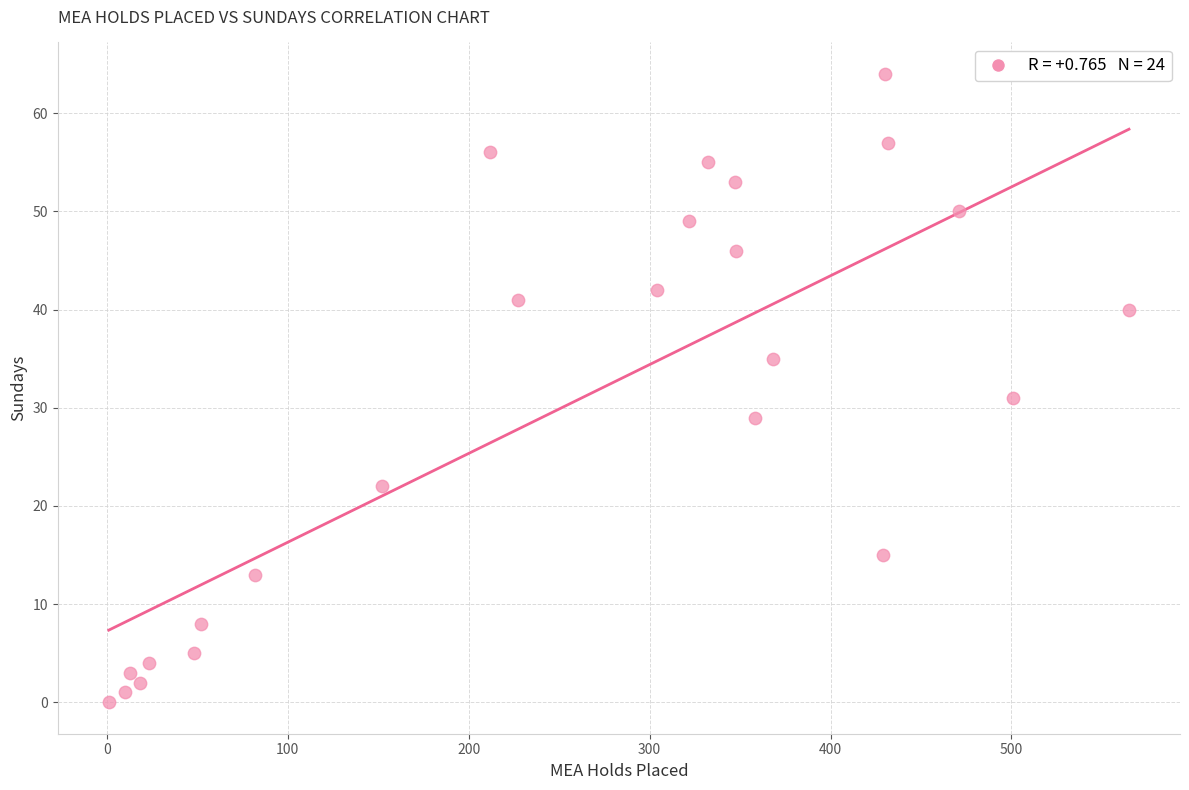

What is the range of Y values (max minus min)?

64